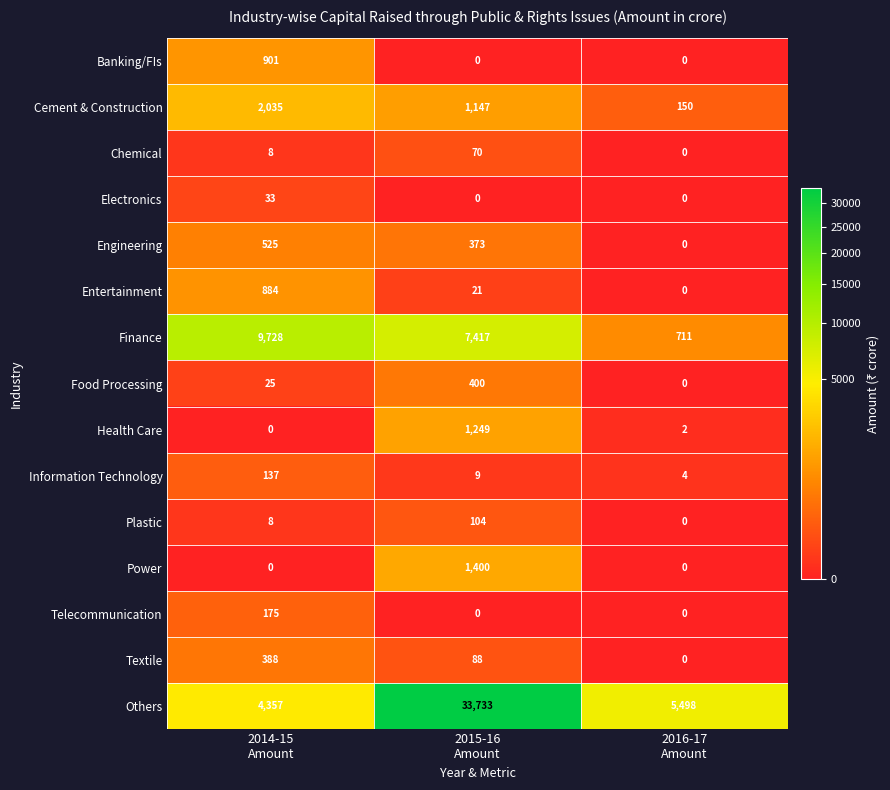

What is the highest value of the Telecommunication series?

175